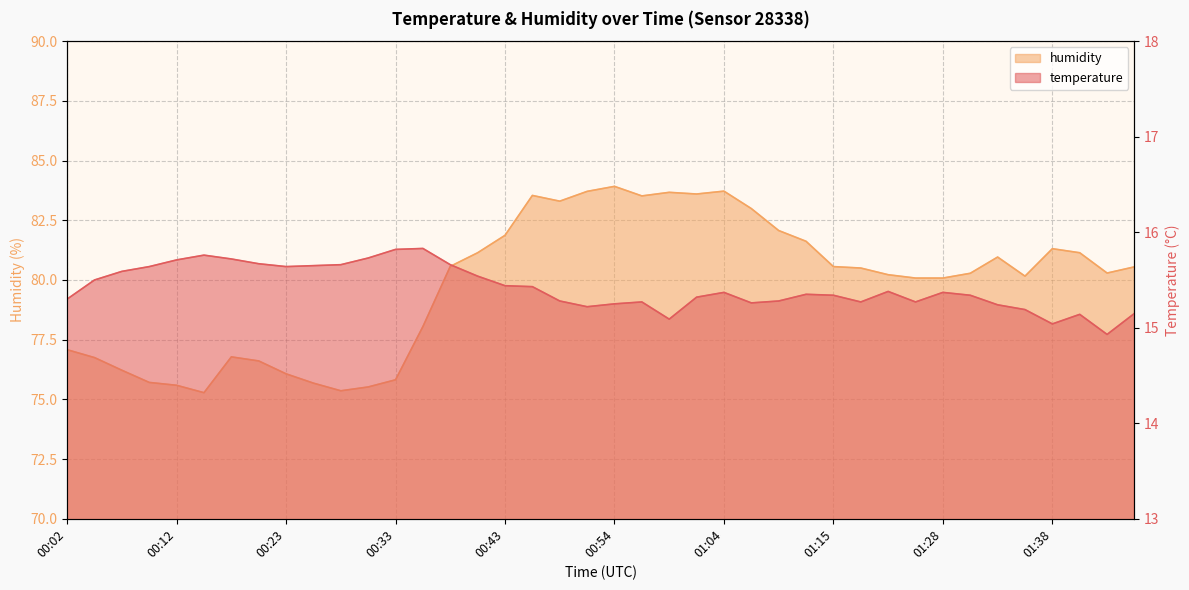

What is the total value across all series at 00:48?

98.6